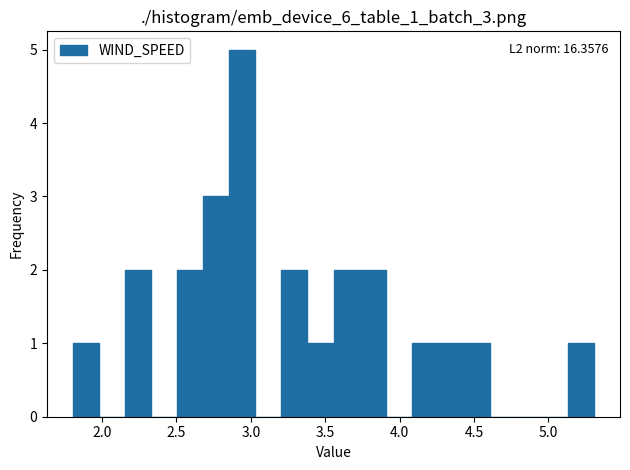

Read against the x-axis, roughly where is the centre of the tallest bar?

2.95